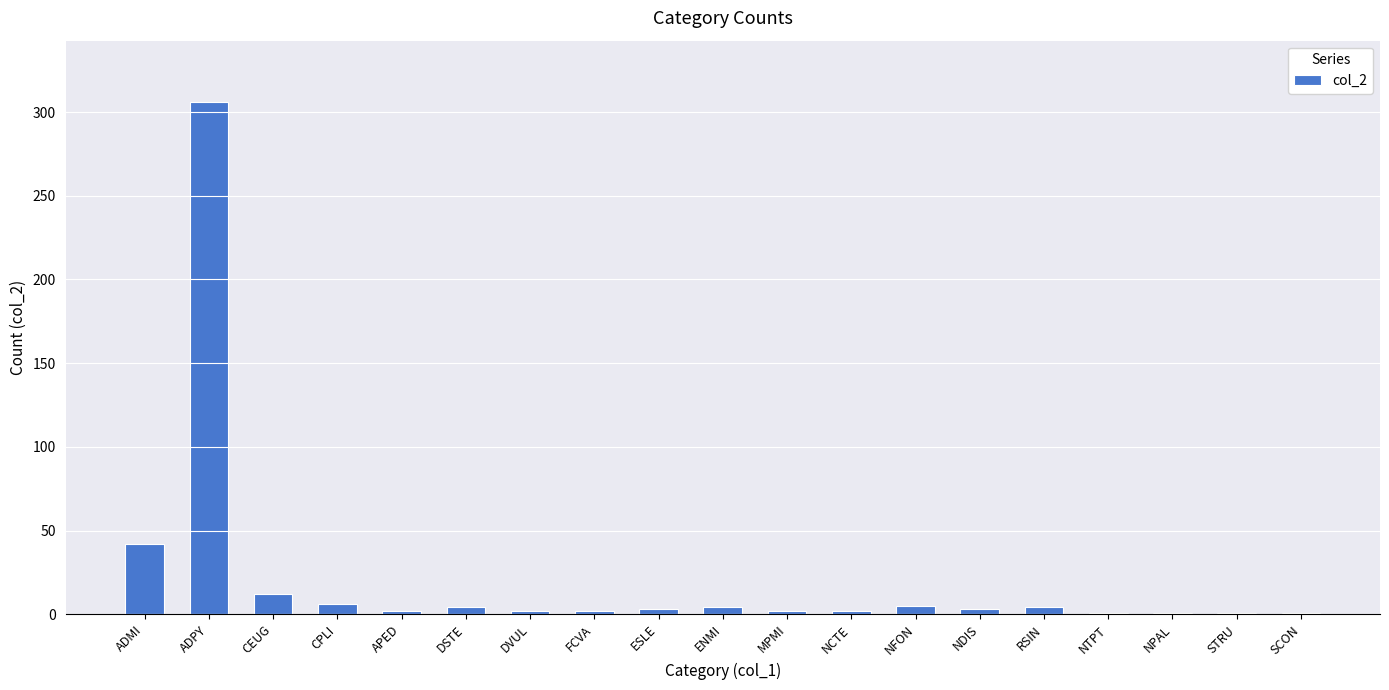

Between NTPT and ADPY, which is larger?

ADPY